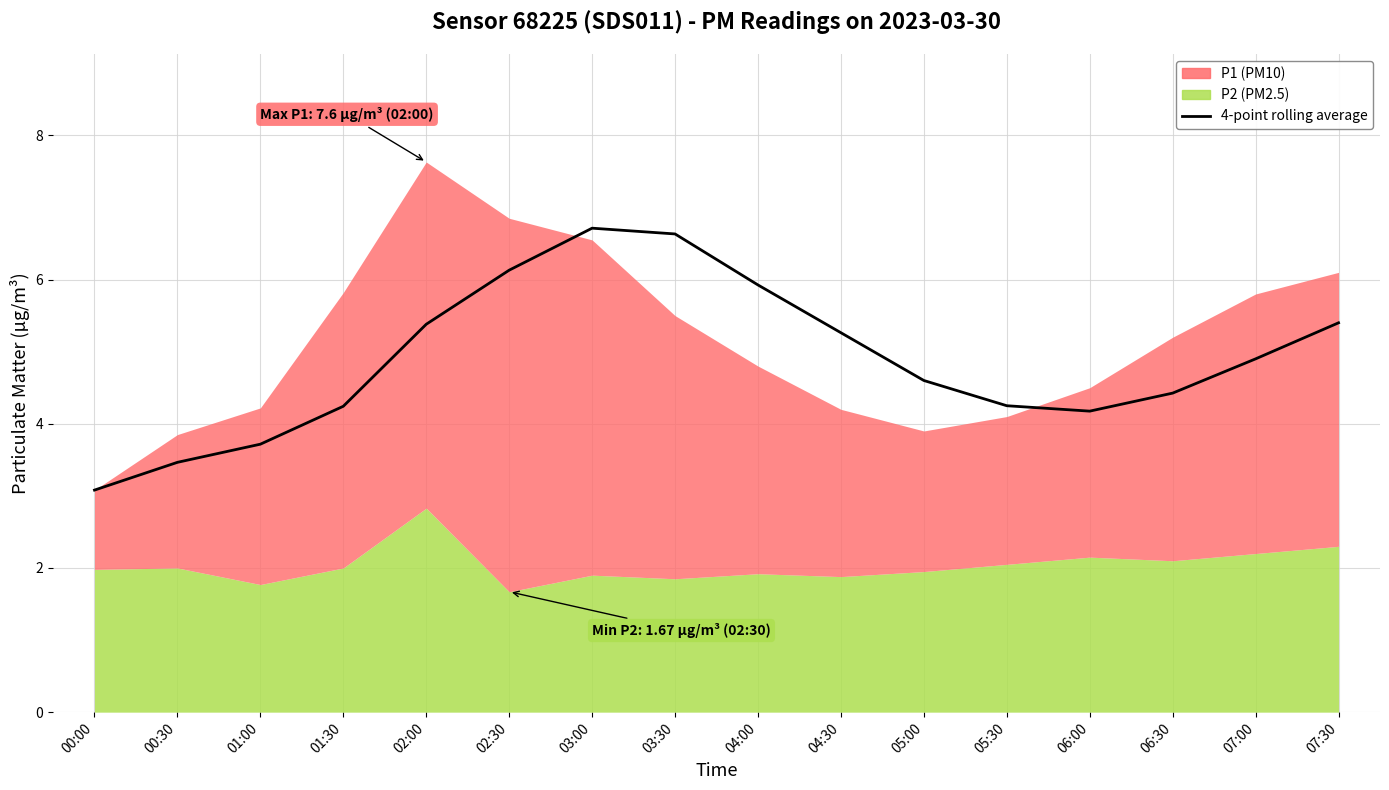

Between 05:30 and 06:00, which is larger?

05:30